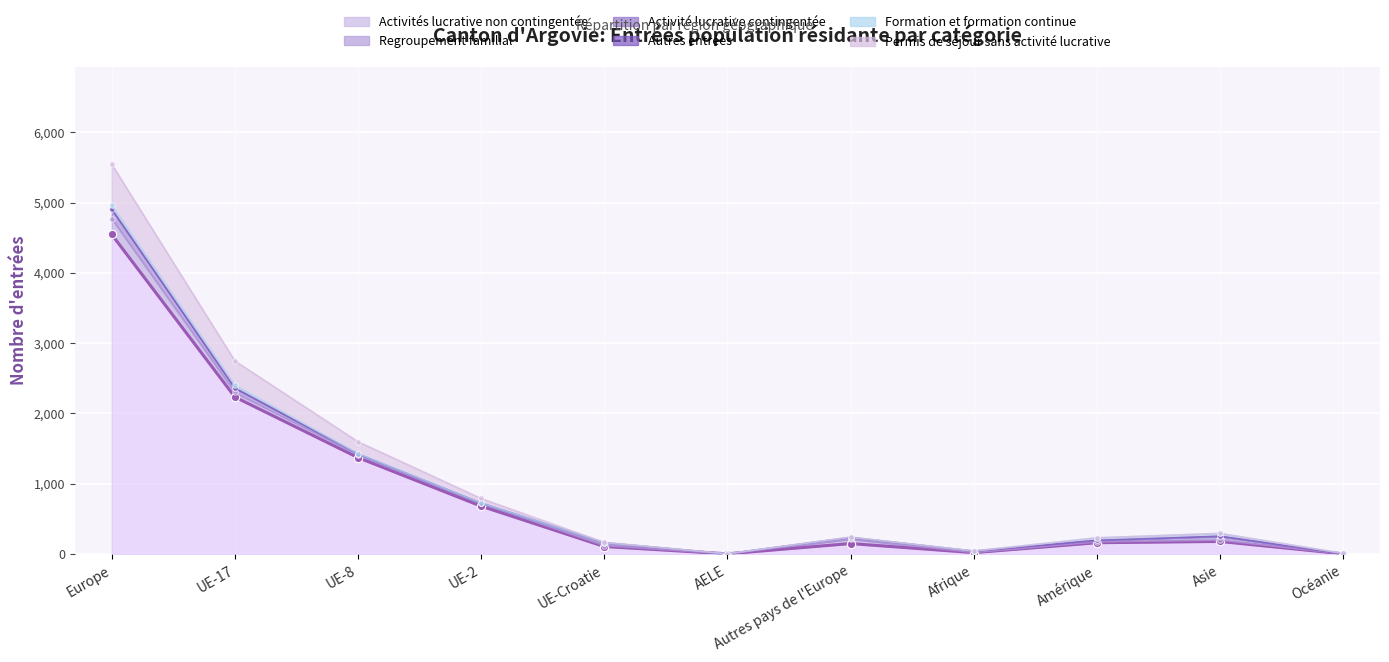

What is the value of the 8th point from the left?

20